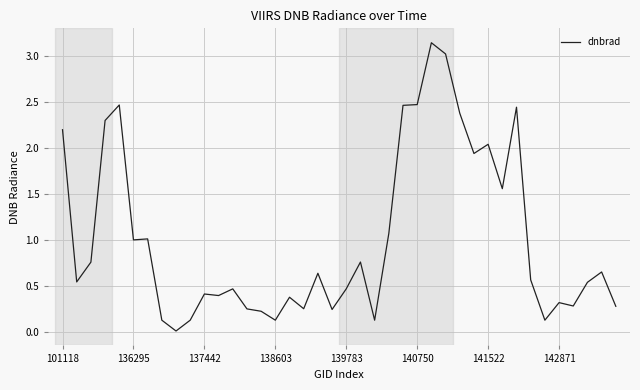

What is the approximate value at 136295?

1.0